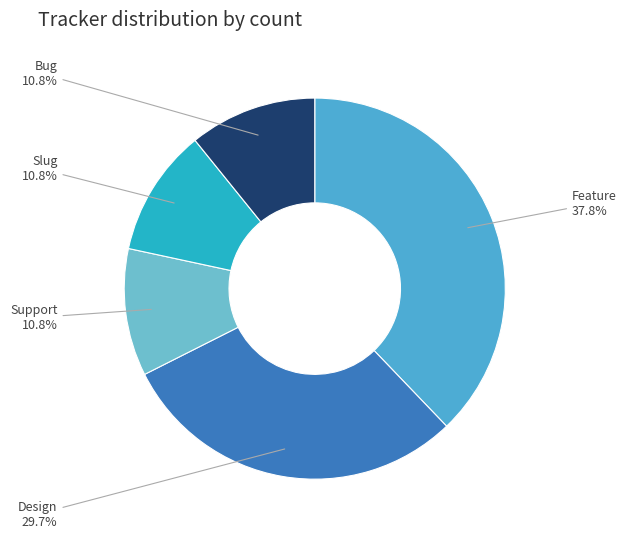

Which has a higher value, Slug or Design?

Design